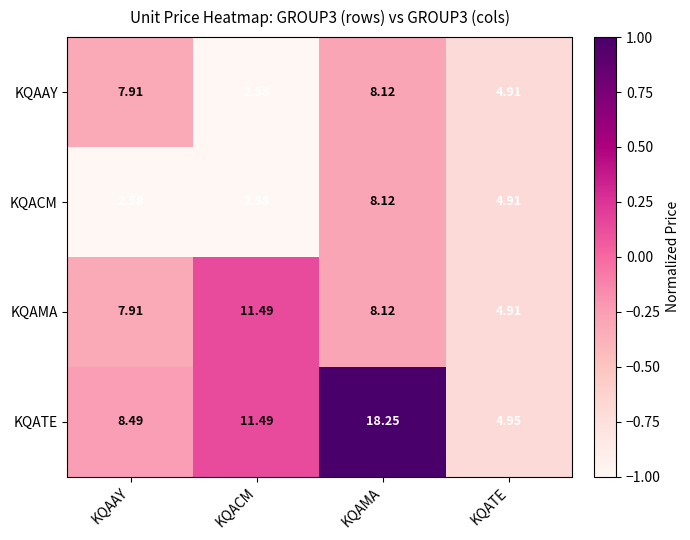

List the series in order of their overall mean, lowest first.

KQACM, KQAAY, KQAMA, KQATE